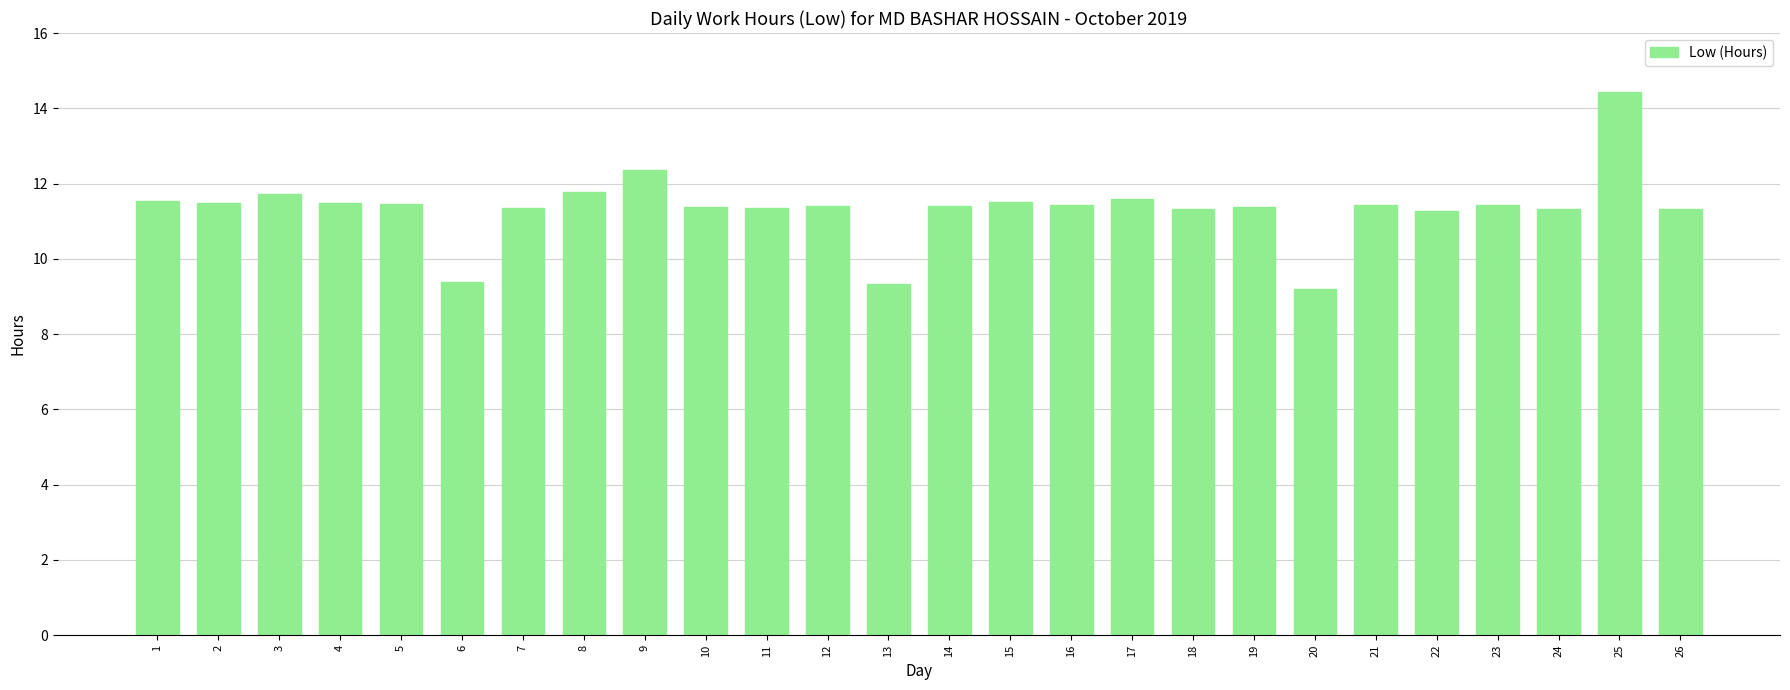

Which category has the lowest value across all series?

20